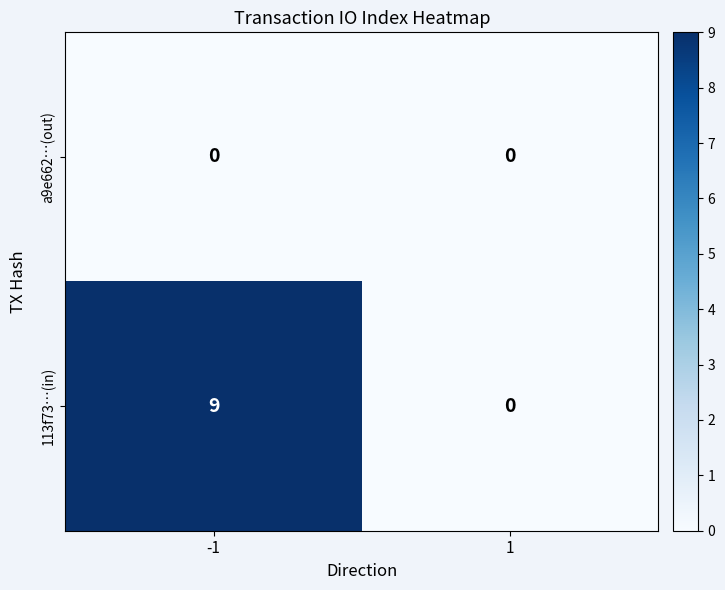

What is the maximum value shown in the chart?

9